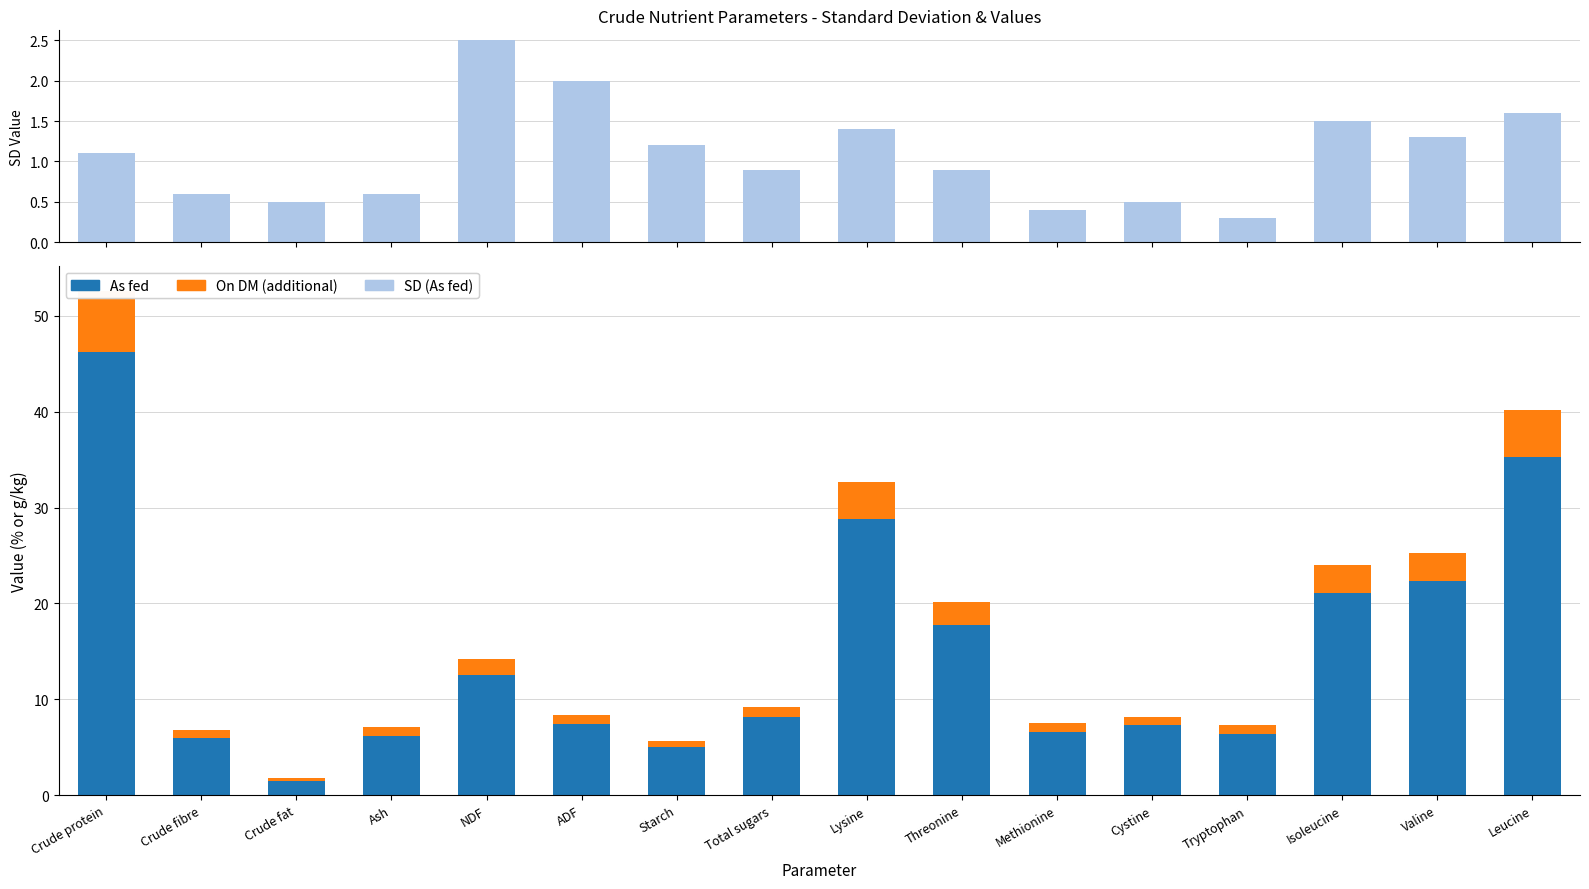

What is the sum of all As fed values?

238.4